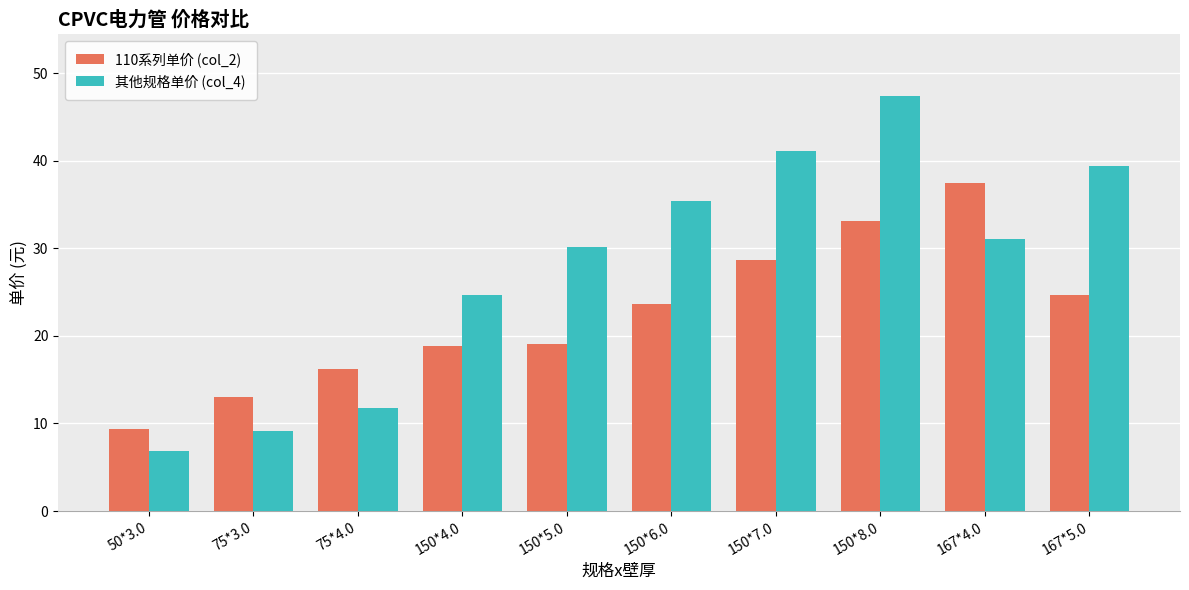

What is the spread (max minus min) of values at 150*5.0?

11.0